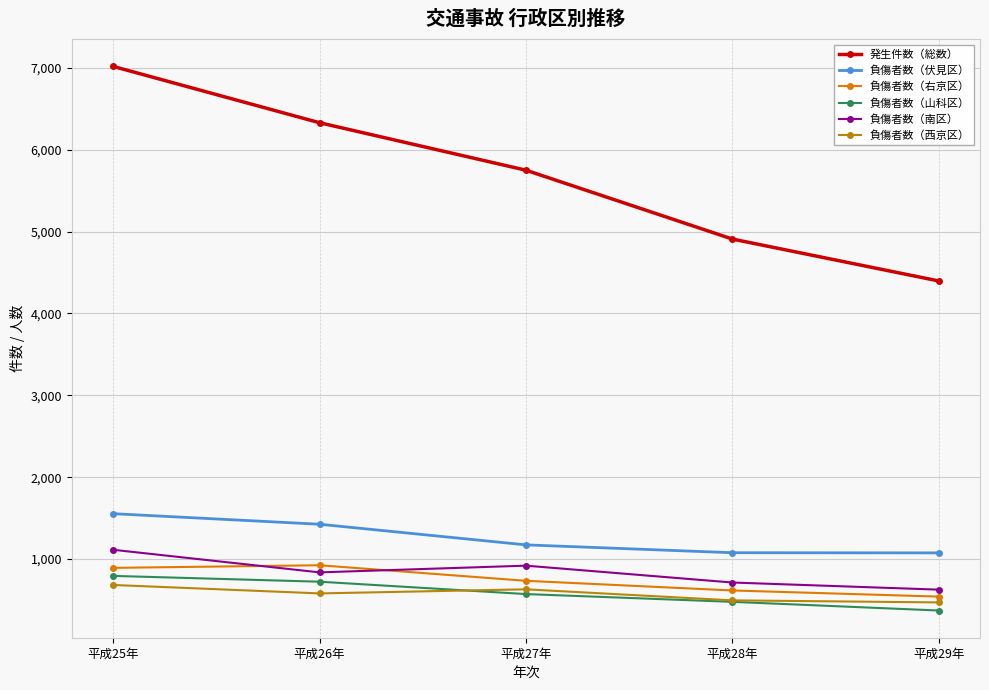

True or false: 負傷者数（伏見区） and 発生件数（総数） cross at least once.

False